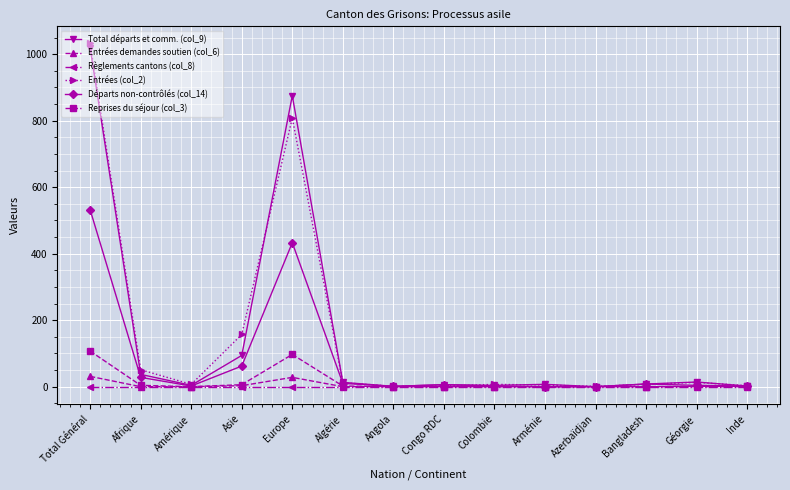

At which category is the sum across all series the highest?

Total Général